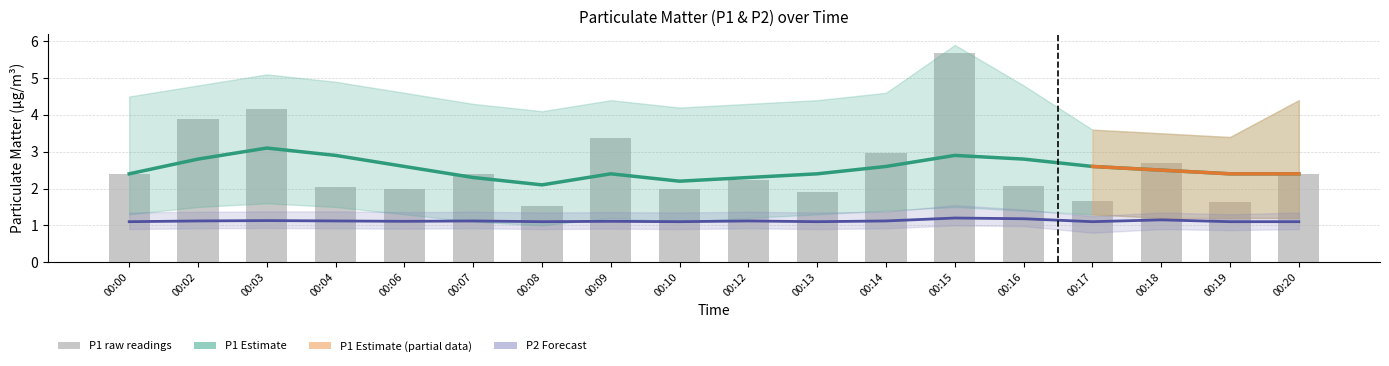

Reading left to right, what are all the values shown in this chart?

2.4	3.9	4.2	2.0	2.0	2.4	1.5	3.4	2.0	2.2	1.9	3.0	5.7	2.1	1.7	2.7	1.6	2.4